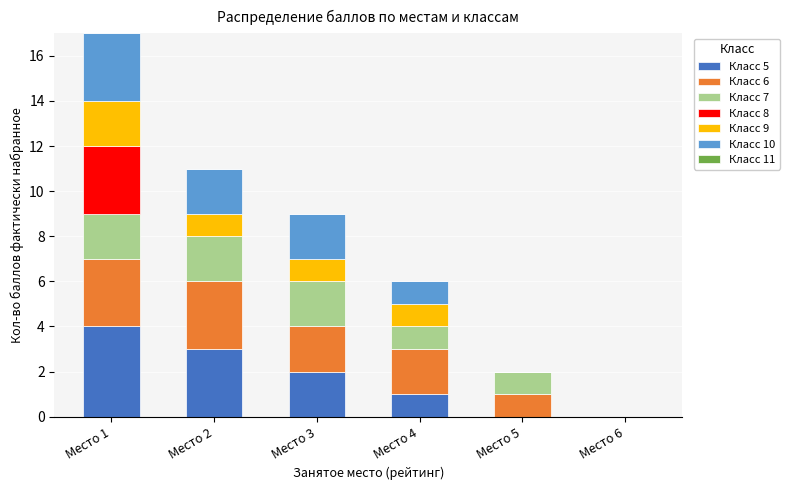

Which category has the highest value in the Класс 5 series?

Место 1